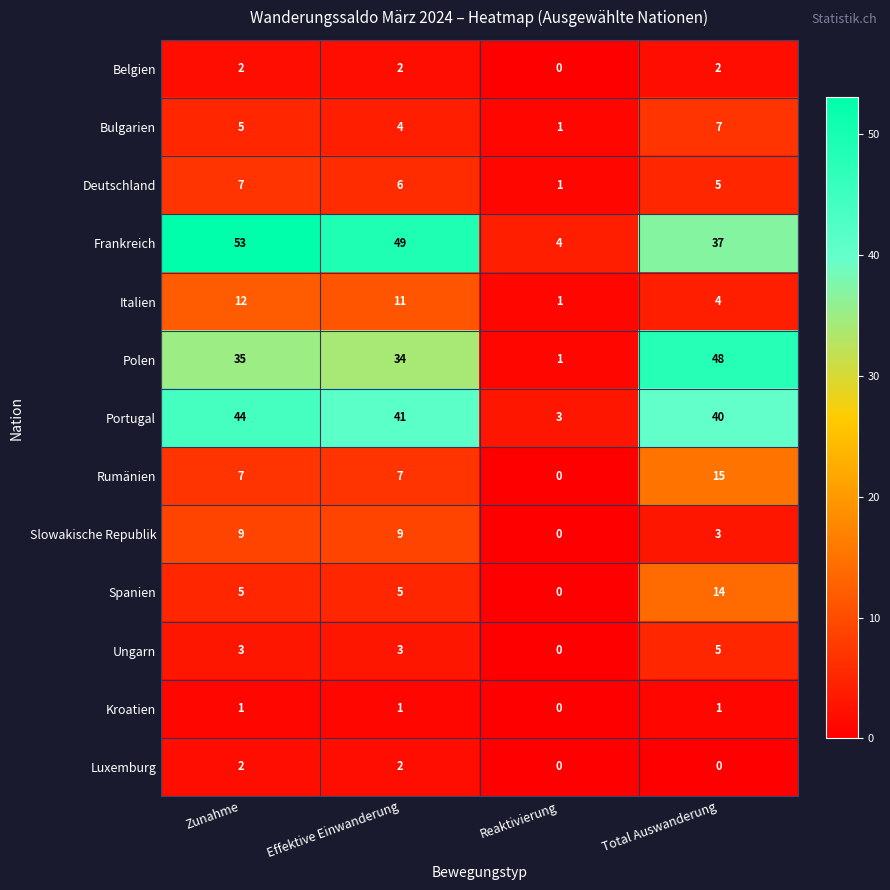

Which series has the largest range (max minus min)?

Frankreich